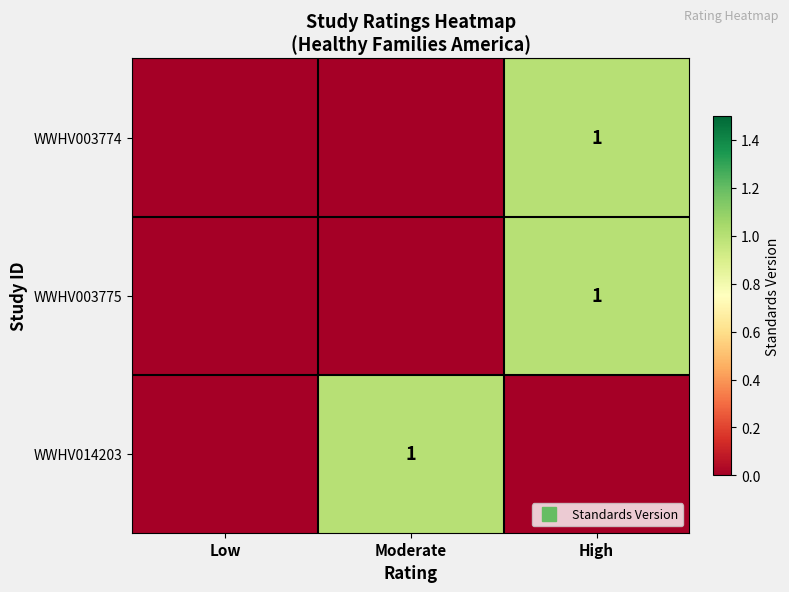

Which series has the widest spread of values?

WWHV003774